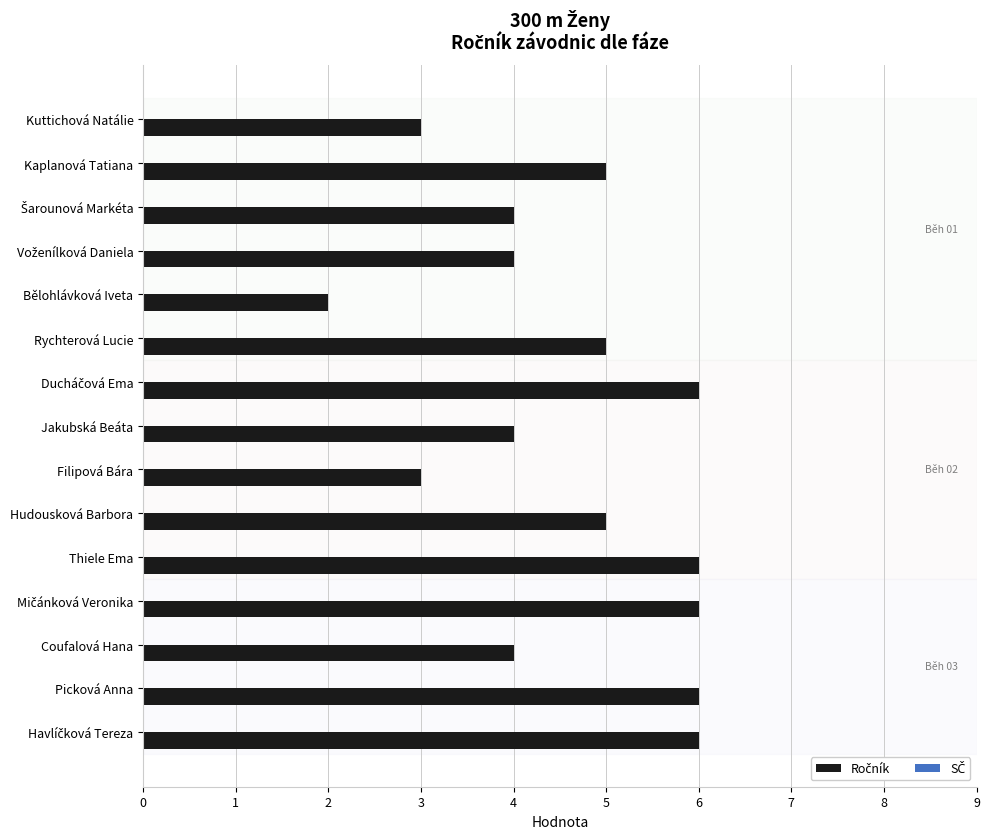

What is the maximum value shown in the chart?

6